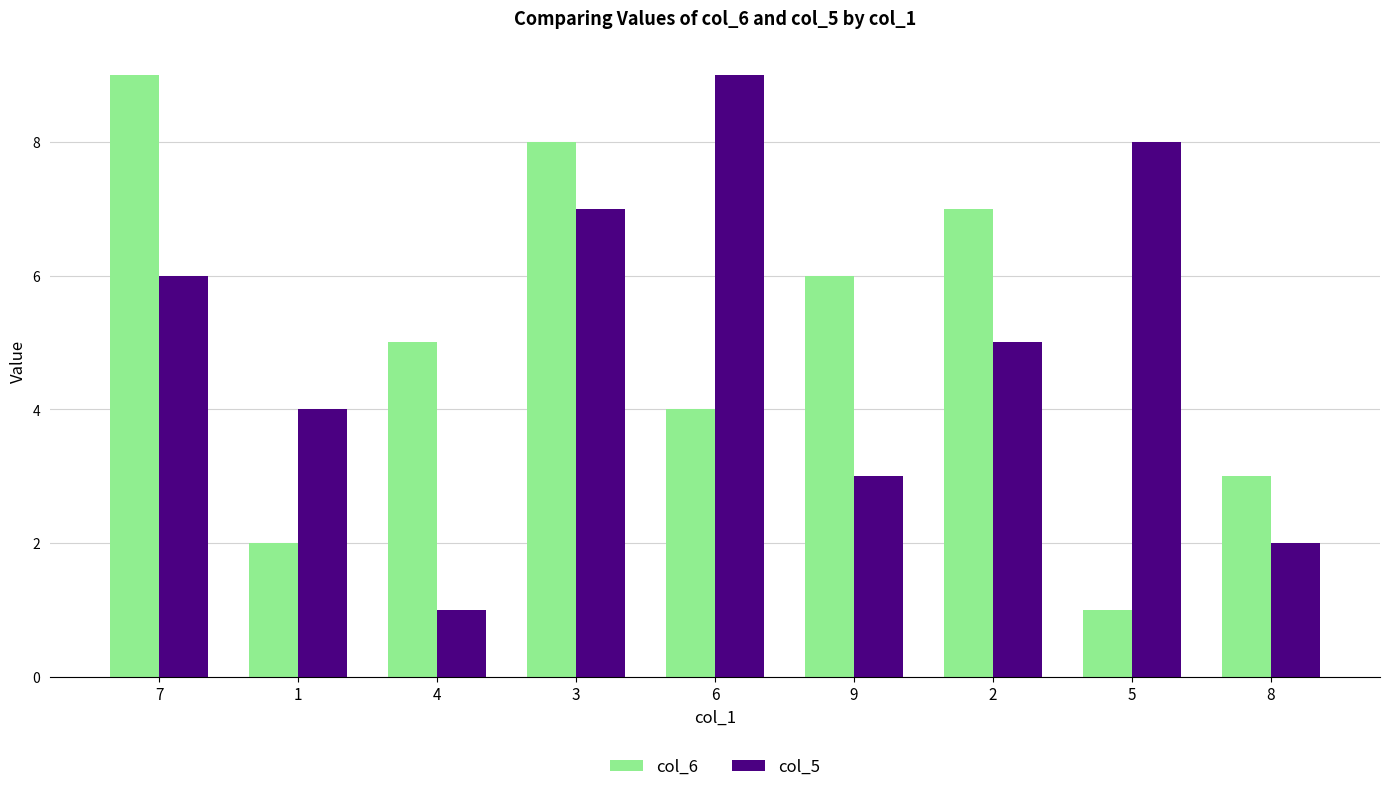

Where is col_6 nearest to the value 5?

4